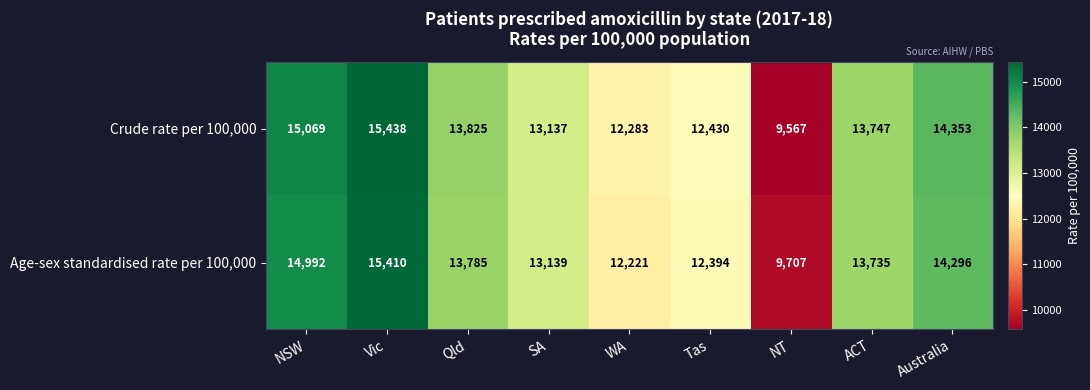

At which category is the sum across all series the highest?

Vic